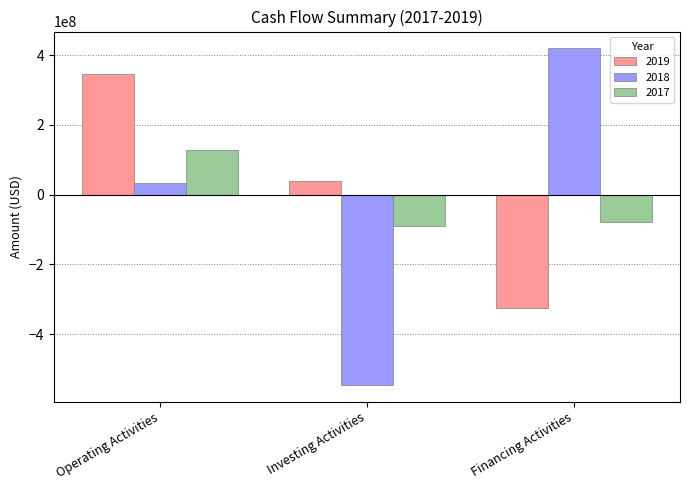

Reading left to right, what are all the values shown in this chart?

2019: 345000000	38700000	-326200000
2018: 33100000	-545600000	419300000
2017: 127000000	-89300000	-79700000